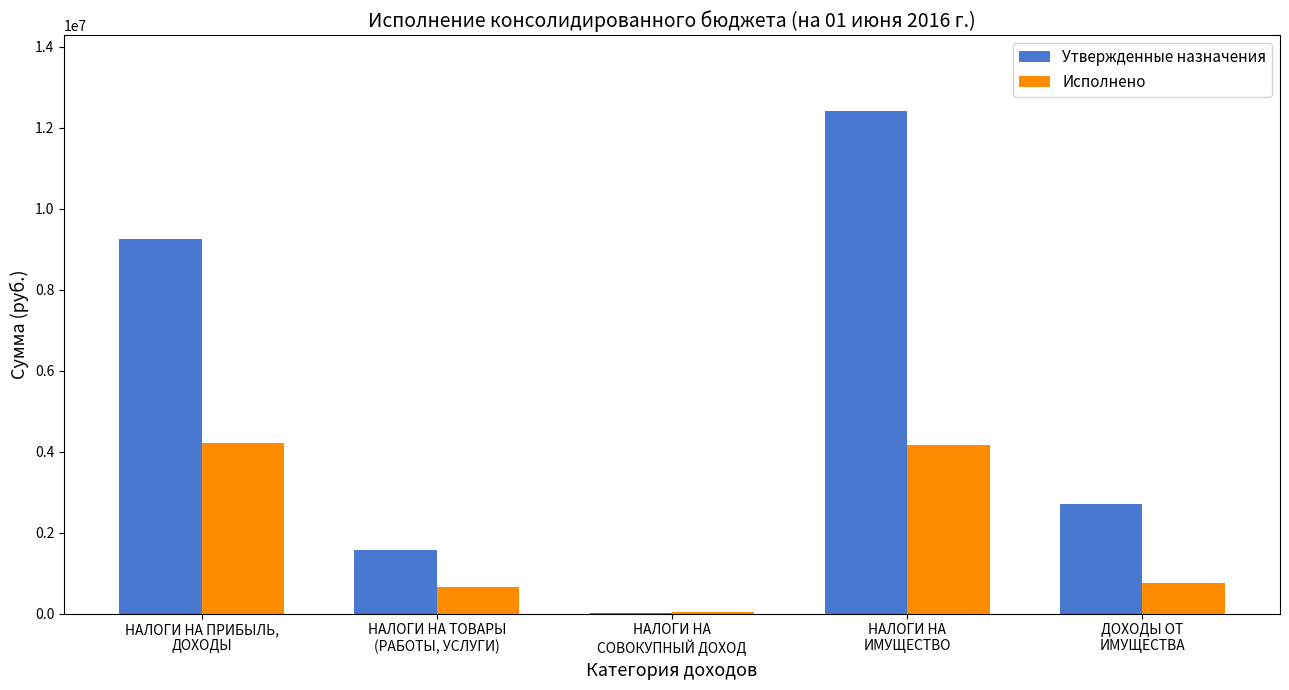

Read the Исполнено value at НАЛОГИ НА ПРИБЫЛЬ,
ДОХОДЫ.

4214265.7